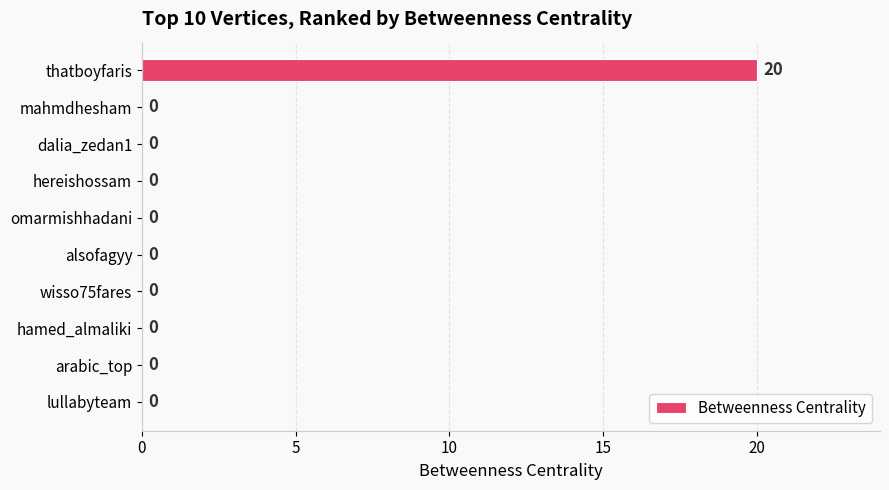

The value at mahmdhesham is 12. True or false?

False